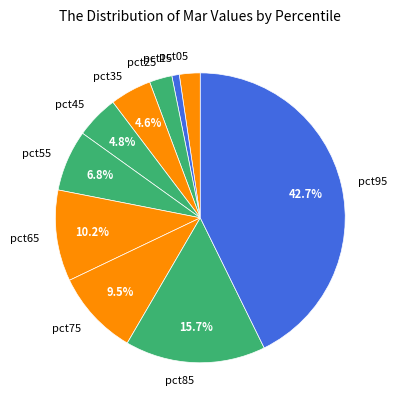

Is it true that pct95 is 48% of the pie?

False